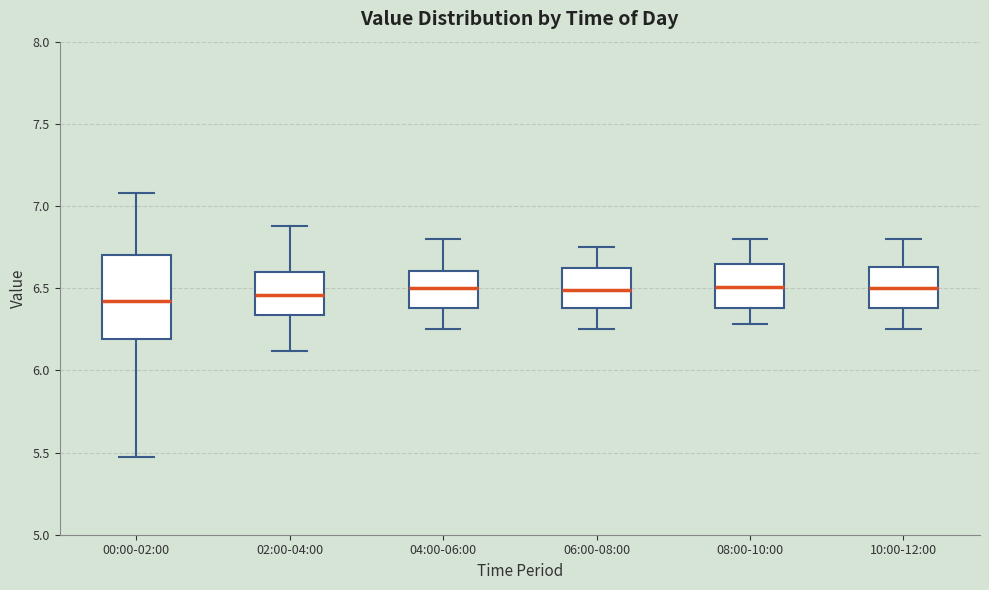

Which box is the tallest, from its lower edge to its upper edge?

00:00-02:00